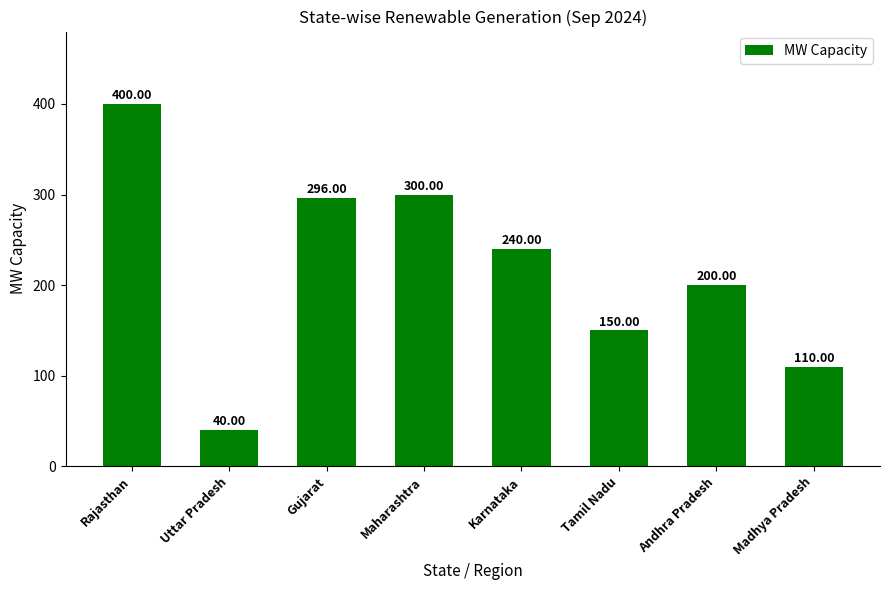

Where does the data first go above 240?

Rajasthan